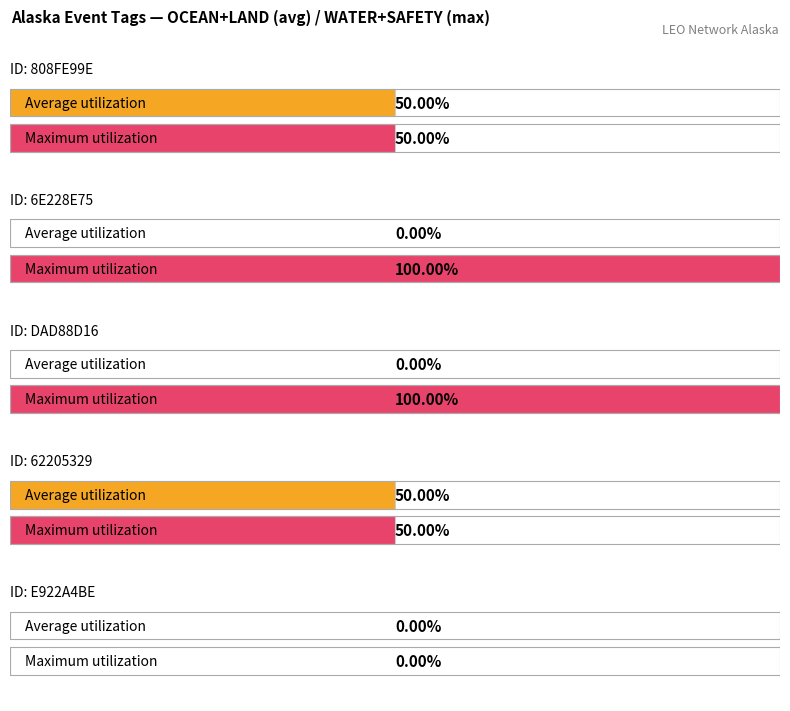

Reading right to left, transcribe all the data shown in this chart.

OCEAN: E922A4BE=0	62205329=0	DAD88D16=0	6E228E75=0	808FE99E=1
LAND: E922A4BE=0	62205329=1	DAD88D16=0	6E228E75=0	808FE99E=0
WATER: E922A4BE=0	62205329=0	DAD88D16=1	6E228E75=1	808FE99E=0
SAFETY: E922A4BE=0	62205329=1	DAD88D16=1	6E228E75=1	808FE99E=1